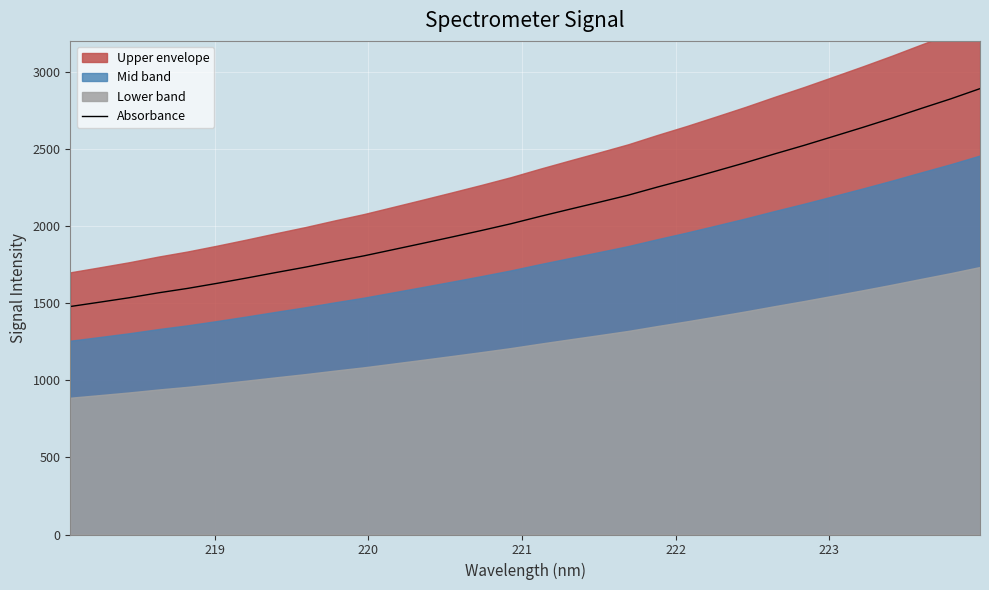

What is the maximum value for Absorbance?

2890.5